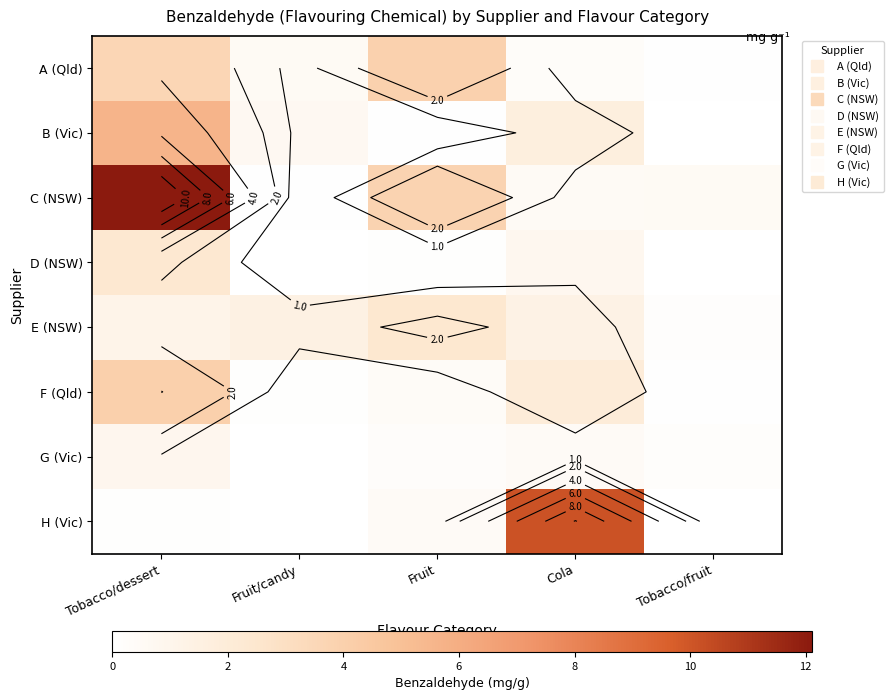

Between Fruit and Cola, which series saw the biggest shift?

H (Vic)